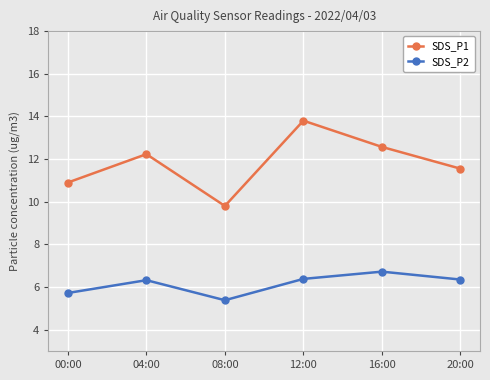

Which series has the largest total across all categories?

SDS_P1